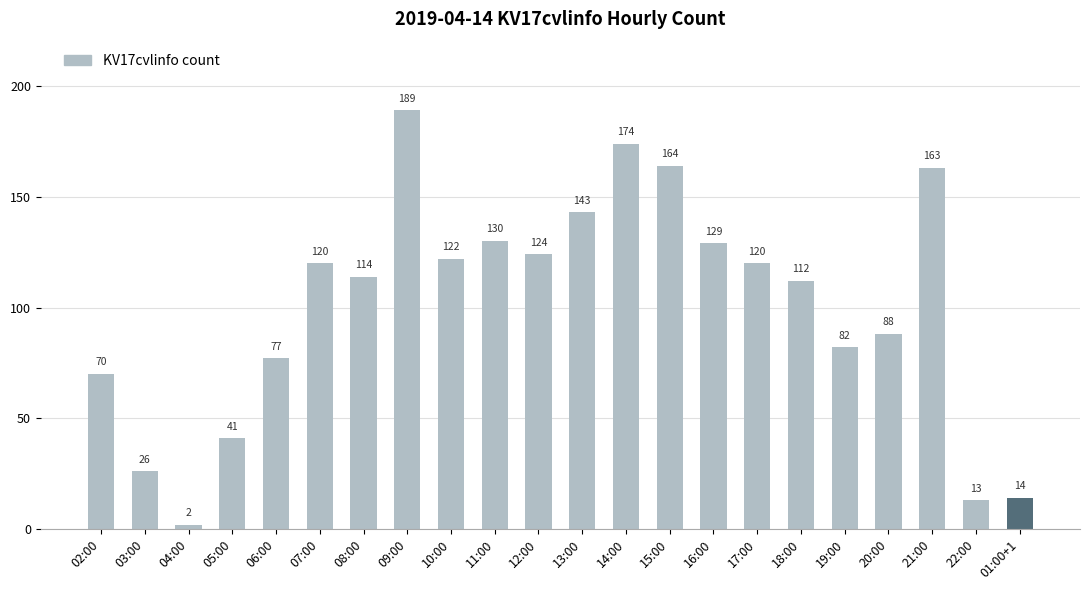

What position from the left is 14:00?

13